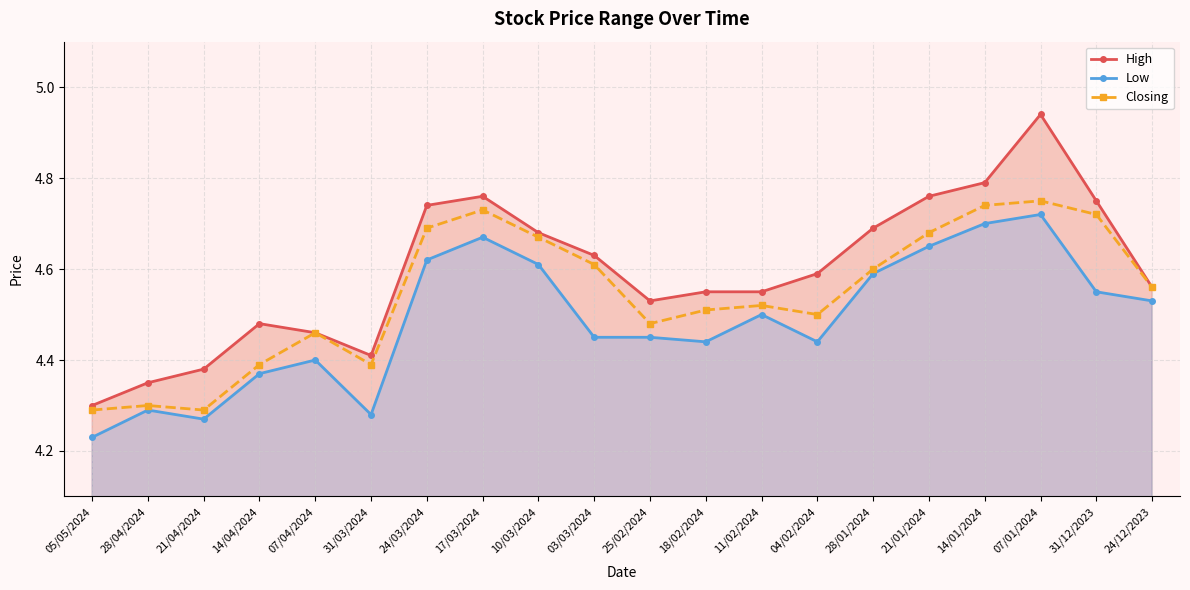

How many interior local peaks does the Closing series have?

5